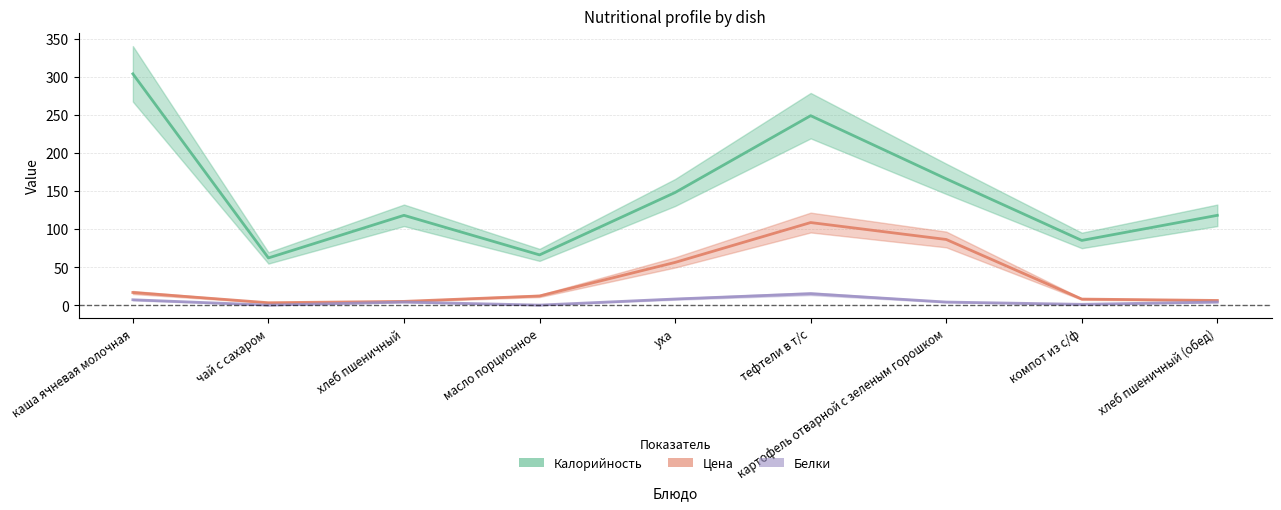

Rank the categories by Цена value from lowest to highest.

чай с сахаром, хлеб пшеничный, хлеб пшеничный (обед), компот из с/ф, масло порционное, каша ячневая молочная, уха, картофель отварной с зеленым горошком, тефтели в т/с